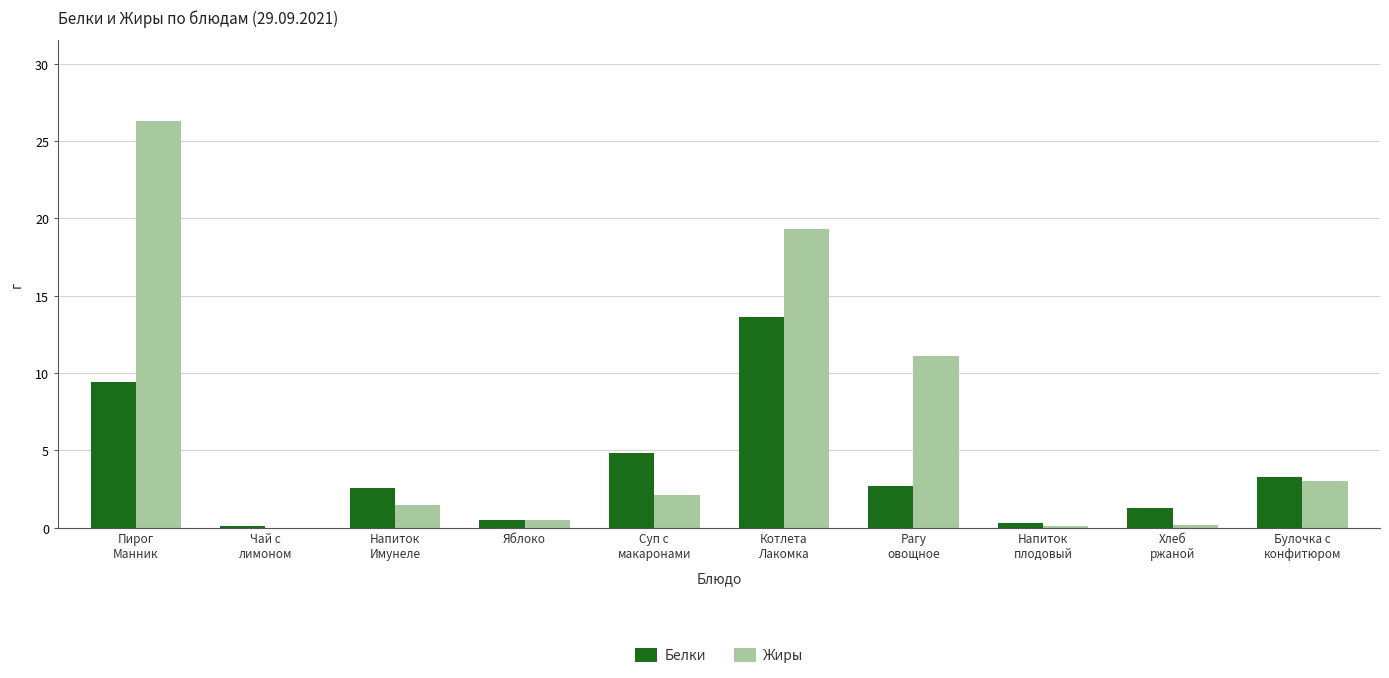

What are all the series names shown in the legend?

Белки, Жиры